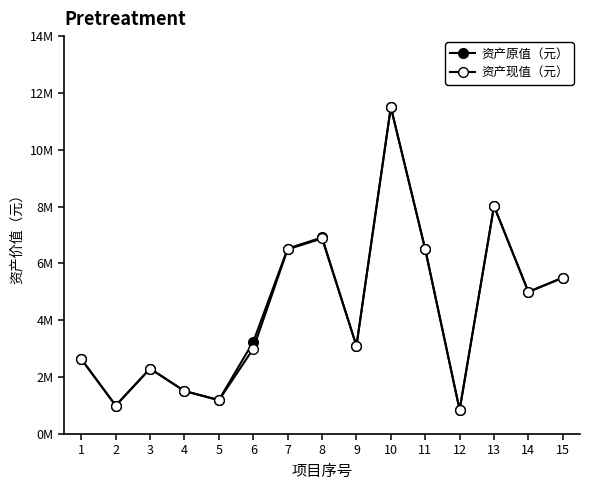

List the labels in order of 资产原值（元） value, smallest first.

12, 2, 5, 4, 3, 1, 9, 6, 14, 15, 11, 7, 8, 13, 10